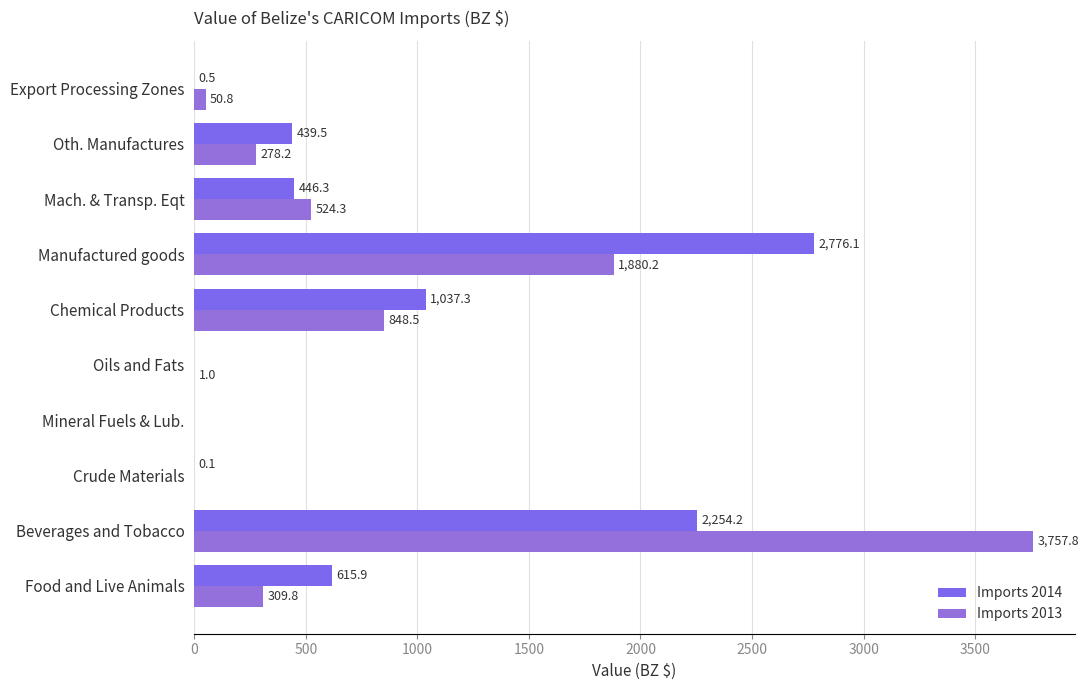

At how many categories does at least one series exceed 1851?

2